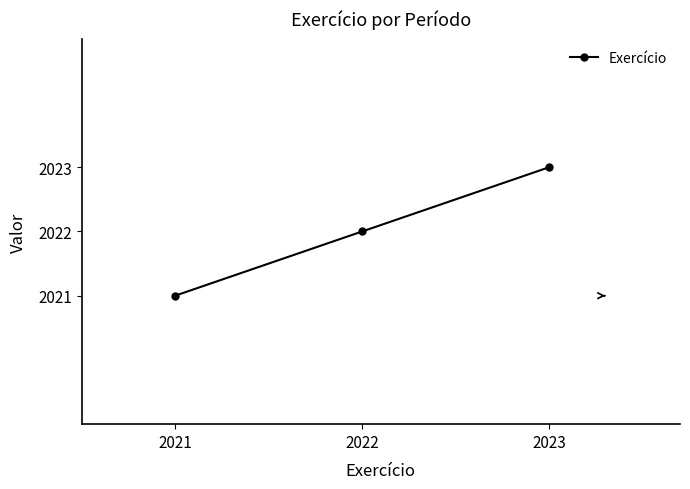

Rank the categories by value from lowest to highest.

2021, 2022, 2023